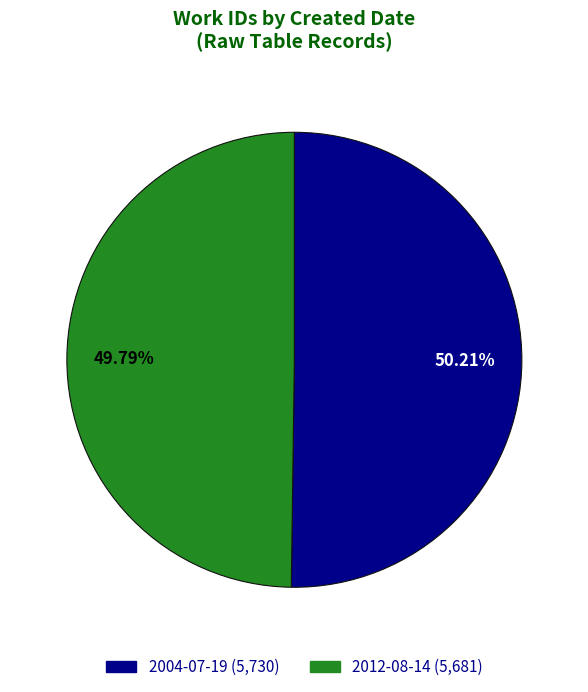

Approximately how many times larger is the value at 2012-08-14 compared to 2004-07-19?

1.0